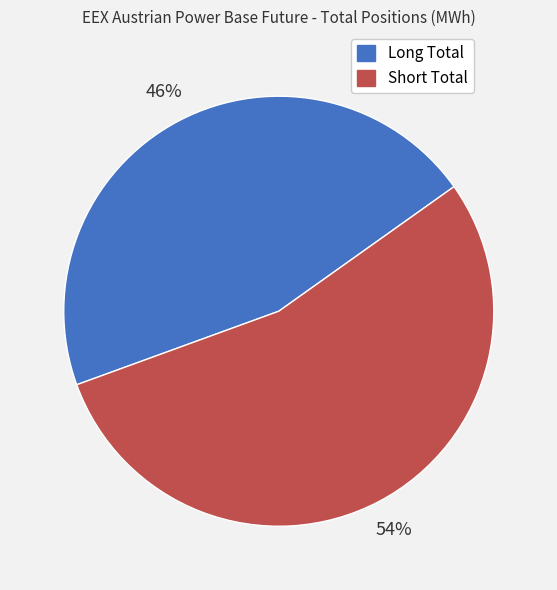

Rank the categories by value from highest to lowest.

Short Total, Long Total